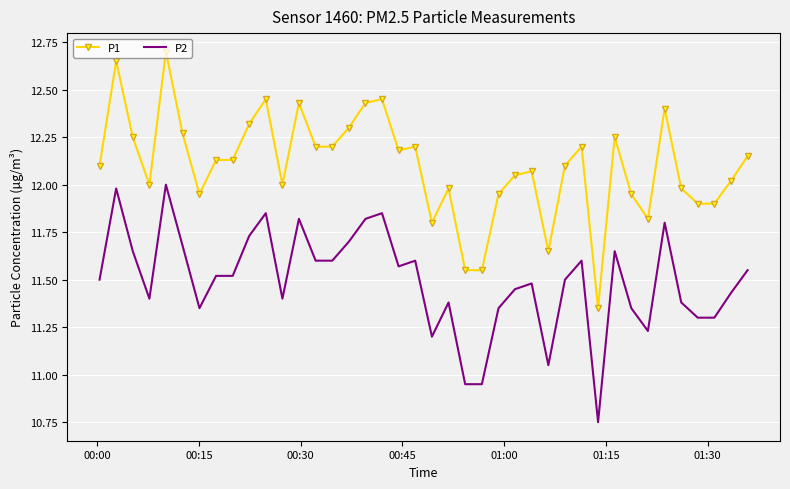

Rank the series by their average value, from lowest to highest.

P2, P1